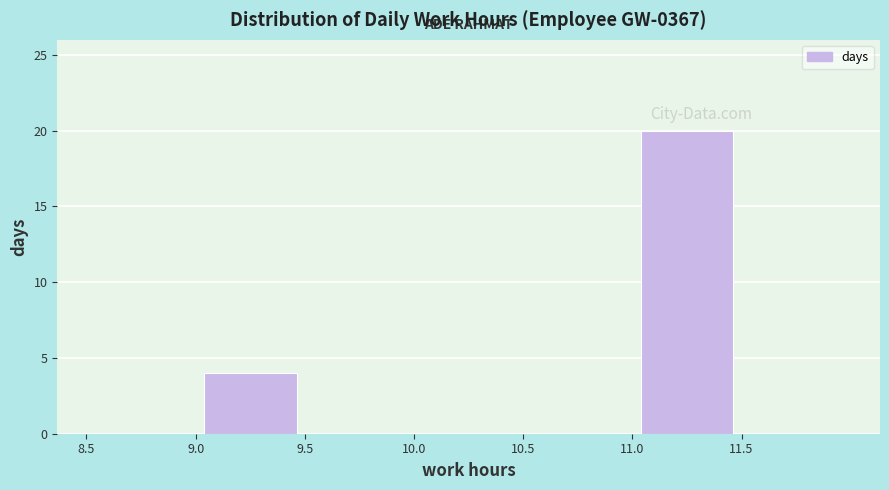

Reading left to right, list every bar in this chart as the range it spans on the x-axis followed by its height. The values are not printed on the chart, so give them approximately, as read against the axis.

8.5 to 9.0: 0
9.0 to 9.5: 4
9.5 to 10.0: 0
10.0 to 10.5: 0
10.5 to 11.0: 0
11.0 to 11.5: 20
11.5 to 12.0: 0